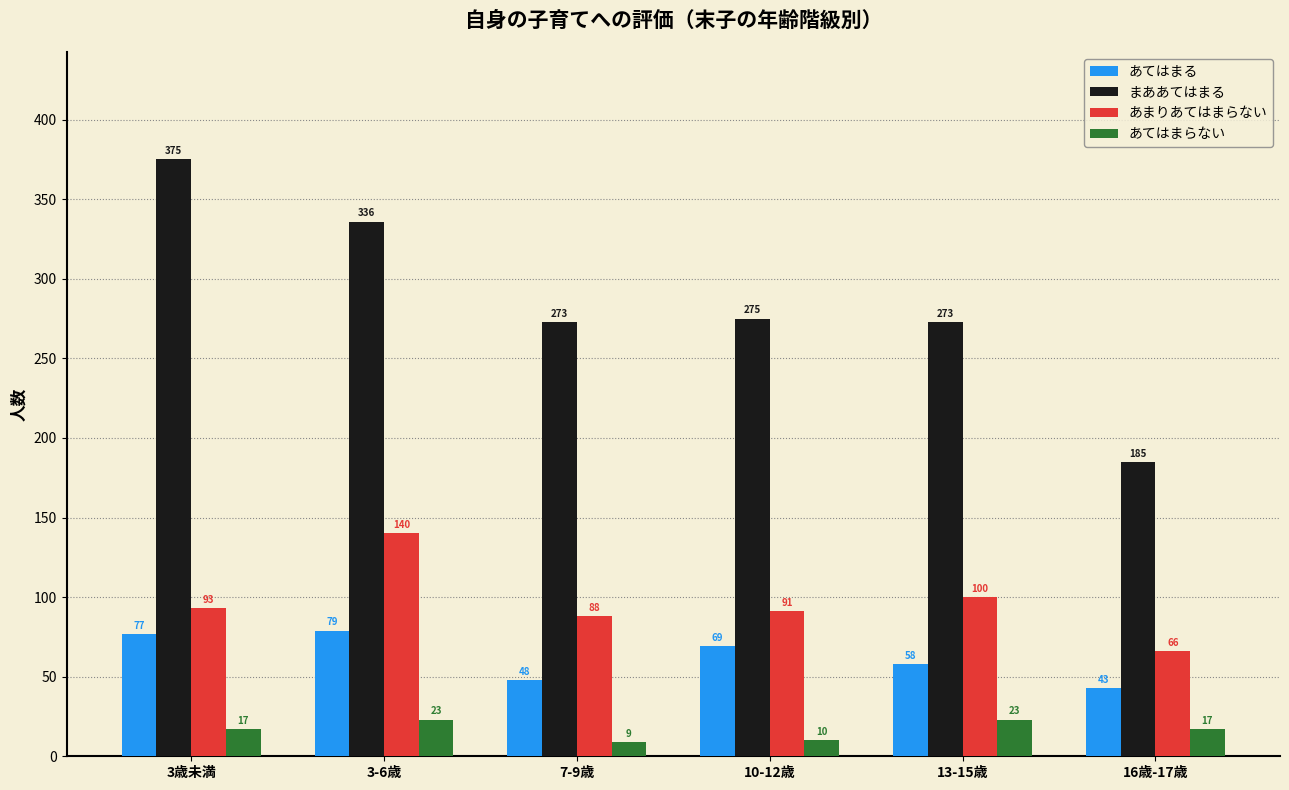

List the labels in order of あまりあてはまらない value, largest first.

3-6歳, 13-15歳, 3歳未満, 10-12歳, 7-9歳, 16歳-17歳